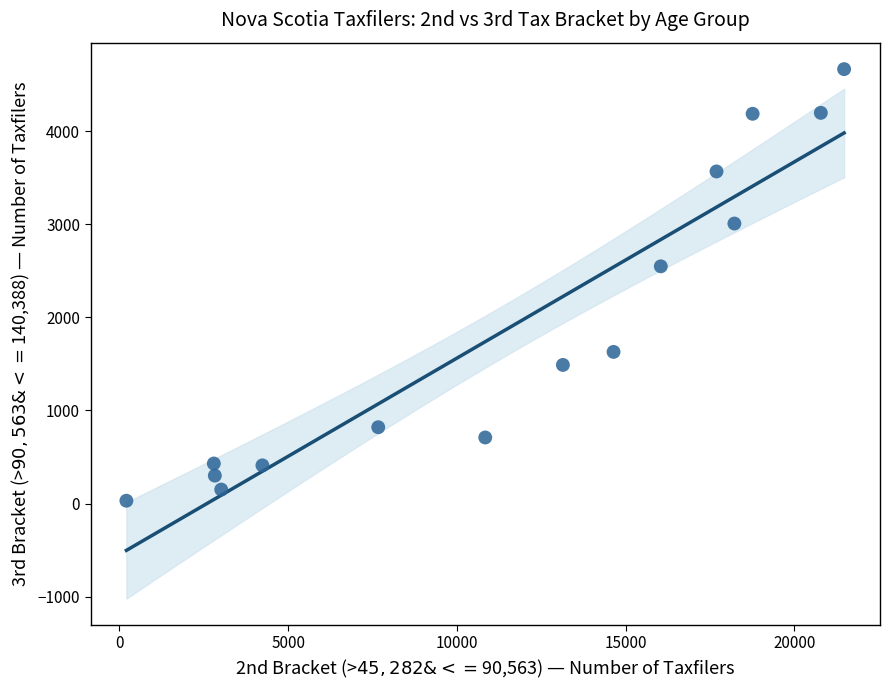

What is the range of X values (max minus min)?

21260